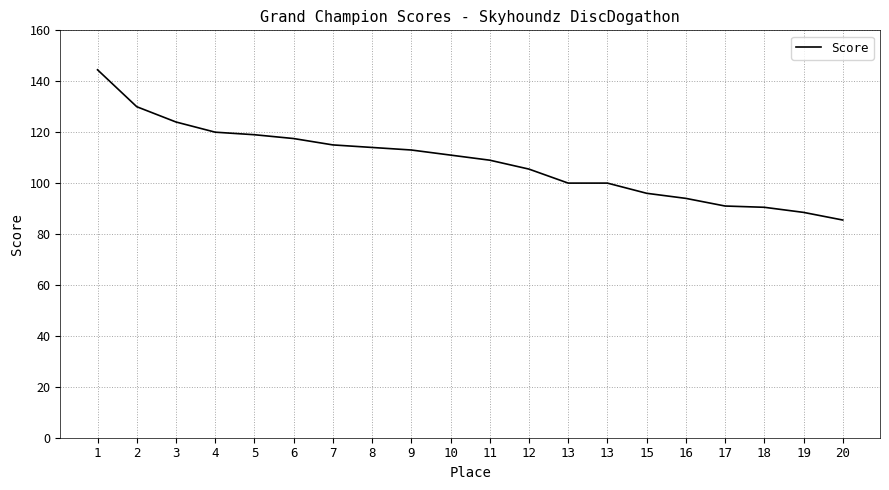

What is the change in value from 10 to 18?

-20.5